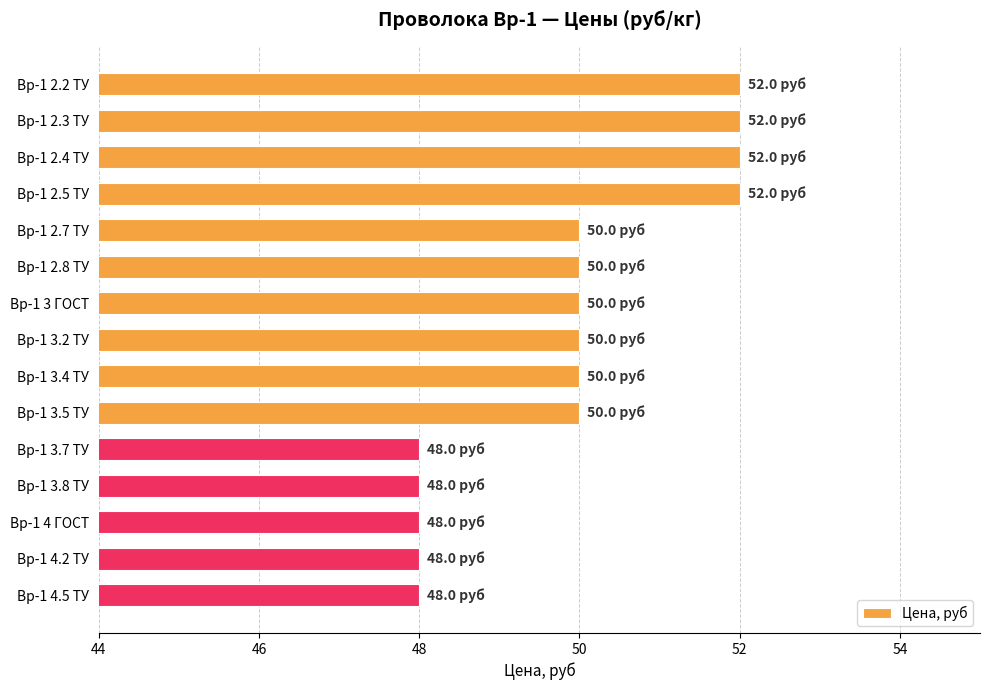

Count the number of data series in this chart.

1